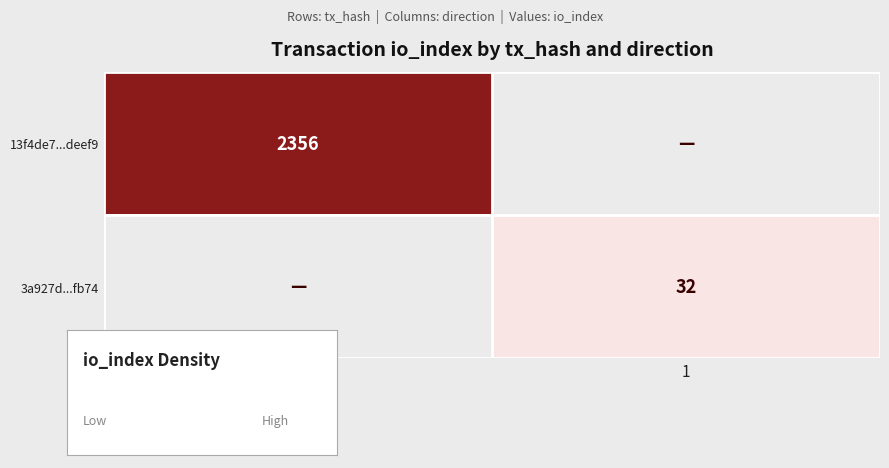

What is the total value across all series at -1?

2356